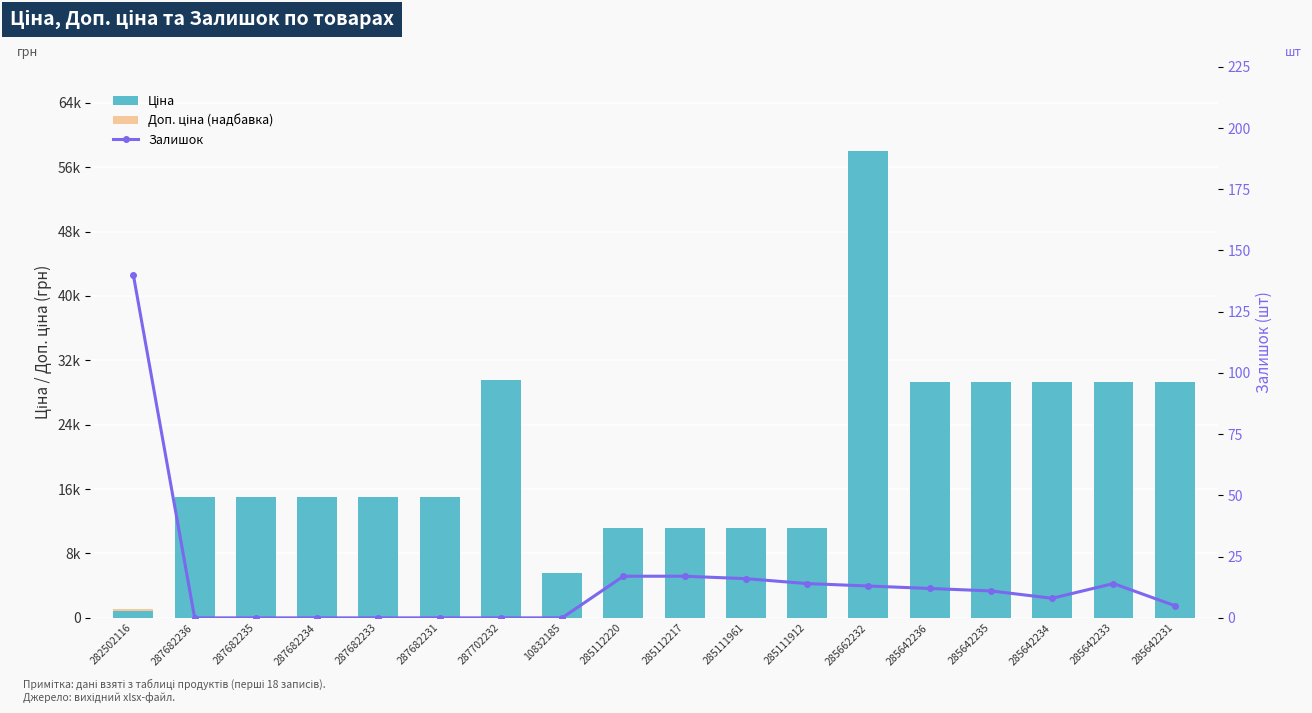

Reading left to right, what are all the values shown in this chart?

Ціна: 813.0	15019.2	15019.2	15019.2	15019.2	15019.2	29548.9	5636.0	11113.6	11113.6	11113.6	11113.6	58037.0	29294.9	29294.9	29294.9	29294.9	29294.9
Доп. ціна (надбавка): 288.7	0.0	0.0	0.0	0.0	0.0	0.0	0.0	0.0	0.0	0.0	0.0	0.0	0.0	0.0	0.0	0.0	0.0
Залишок: 140.0	0.0	0.0	0.0	0.0	0.0	0.0	0.0	17.0	17.0	16.0	14.0	13.0	12.0	11.0	8.0	14.0	5.0